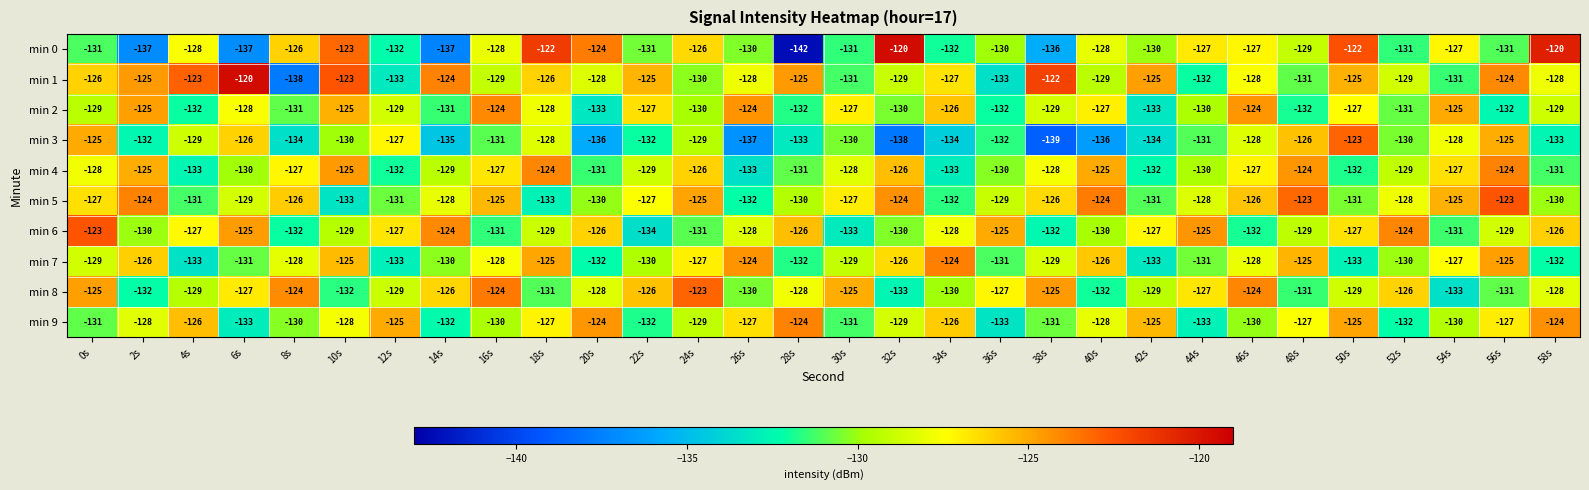

What is the total value across all series at 32s?

-1285